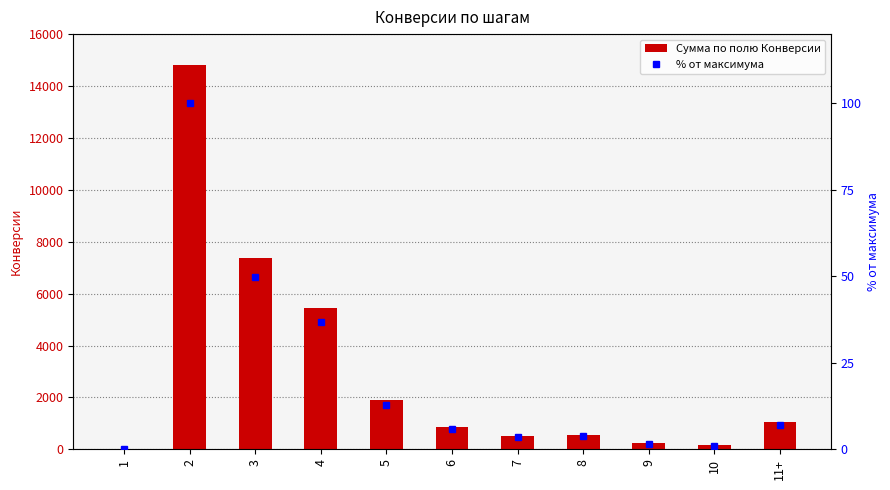

What is the maximum value for Сумма по полю Конверсии?

14810